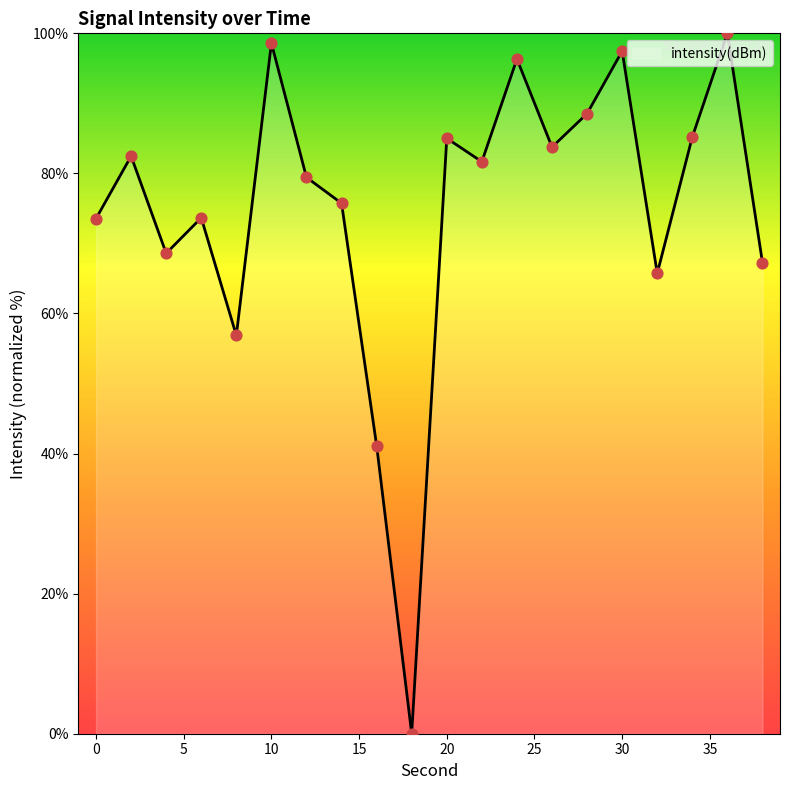

What is the difference between the maximum and minimum values?

100.0